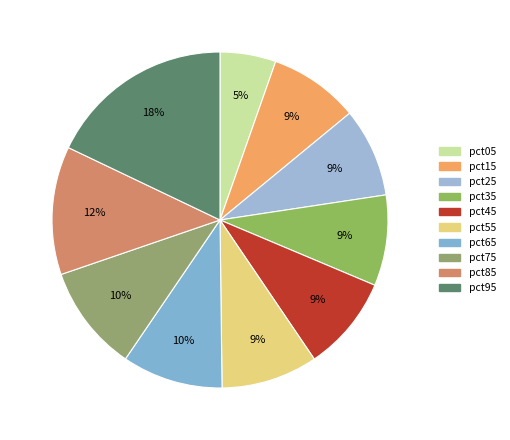

What percentage is the pct95 slice, to the nearest percent?

18%